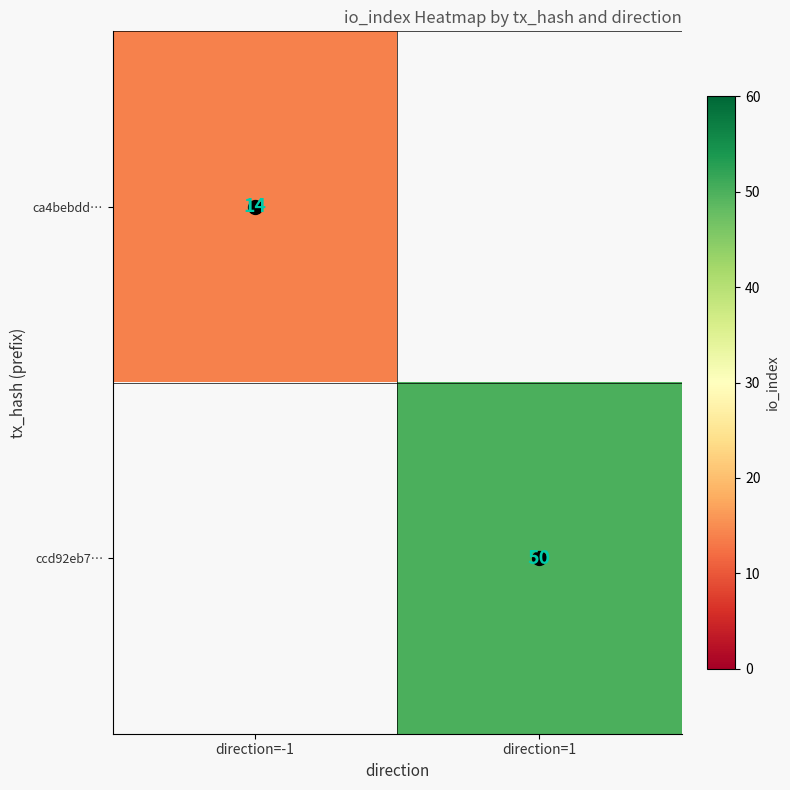

How many positive values does the ccd92eb7… series have?

1